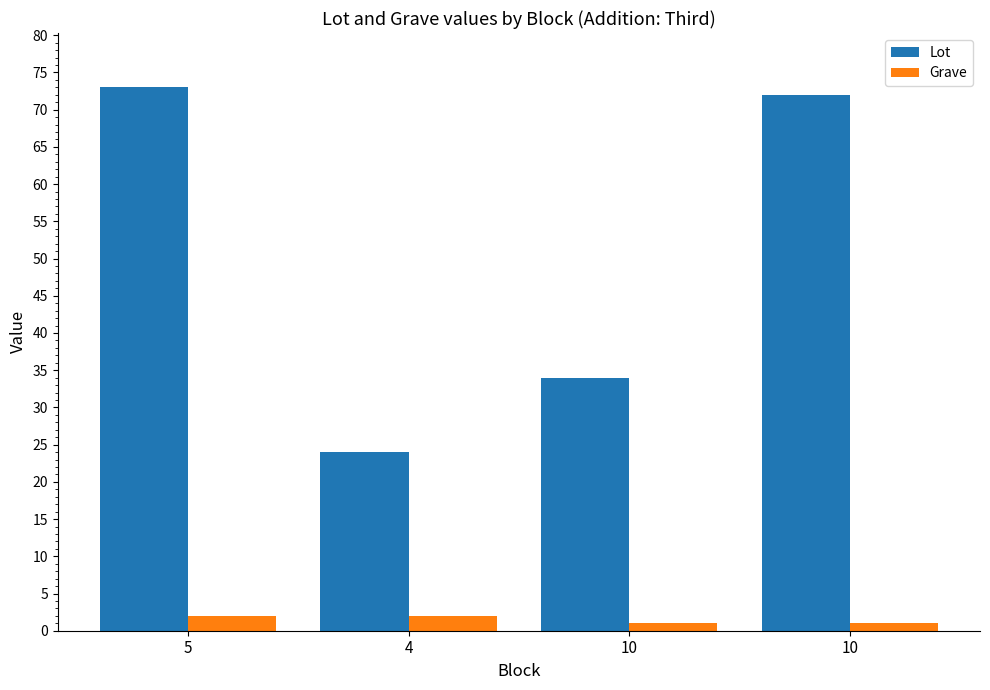

At 4, list the series in order from smallest to largest.

Grave, Lot